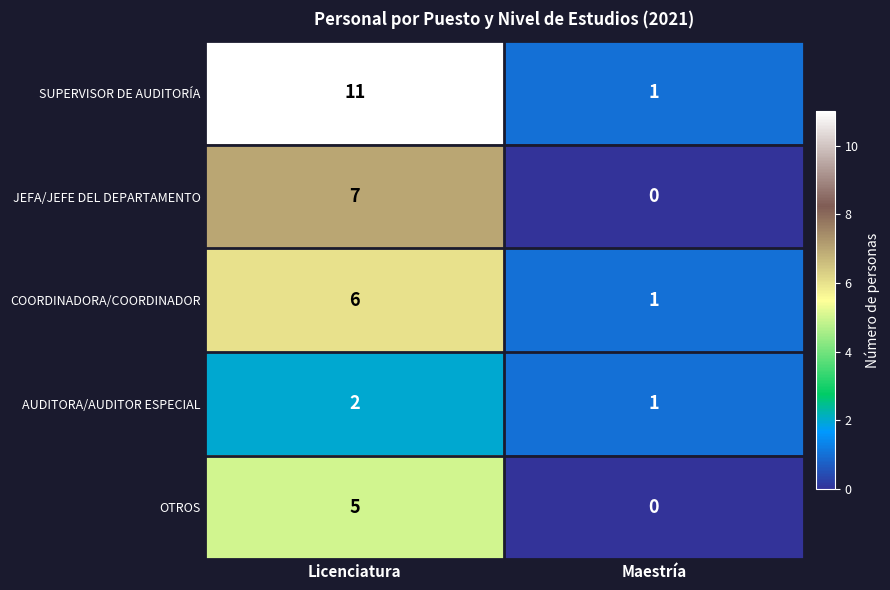

Which label corresponds to the largest value in the chart?

Licenciatura